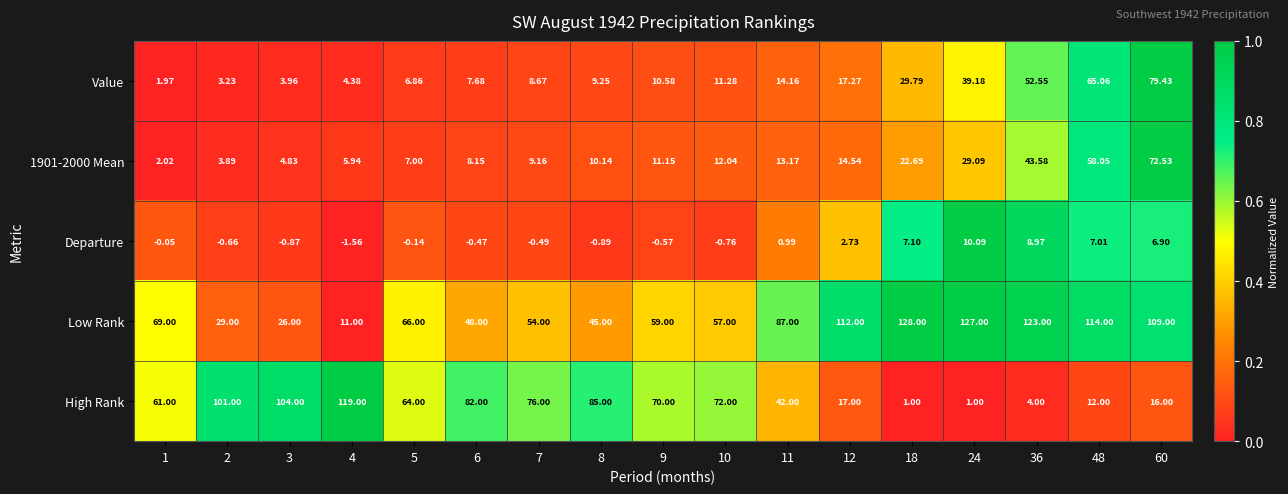

Which series has the largest total across all categories?

Low Rank